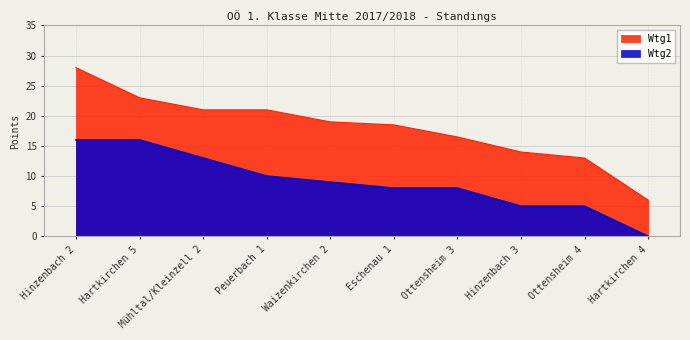

The Wtg1 series shows 29.0 at Ottensheim 3. True or false?

False